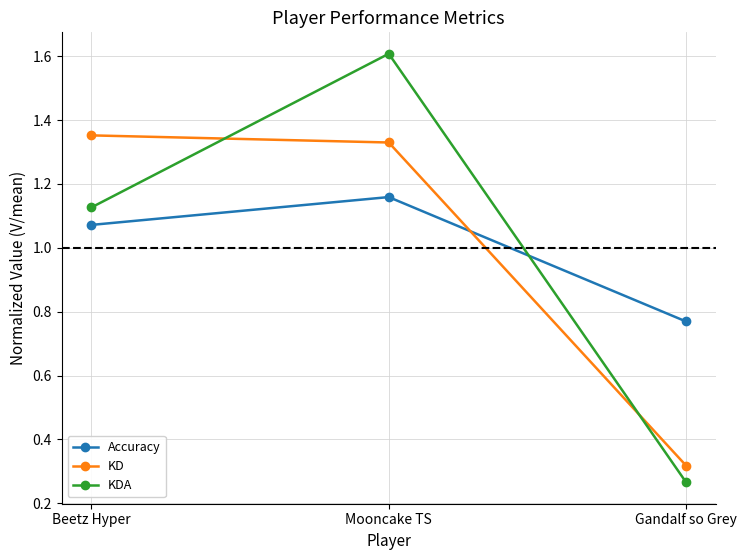

Which series changed the most between Beetz Hyper and Gandalf so Grey?

KD